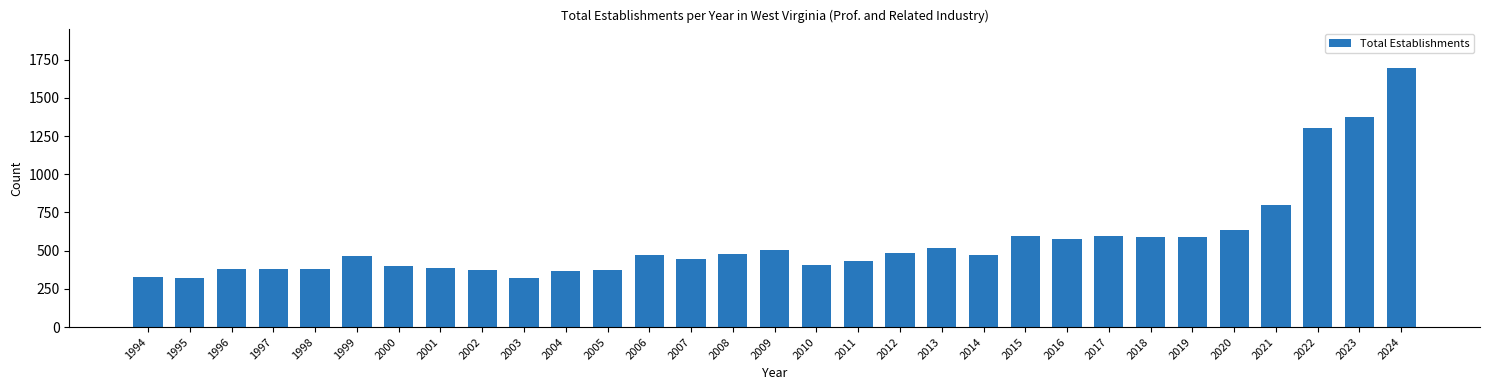

Where is the data nearest to the value 1011?

2021